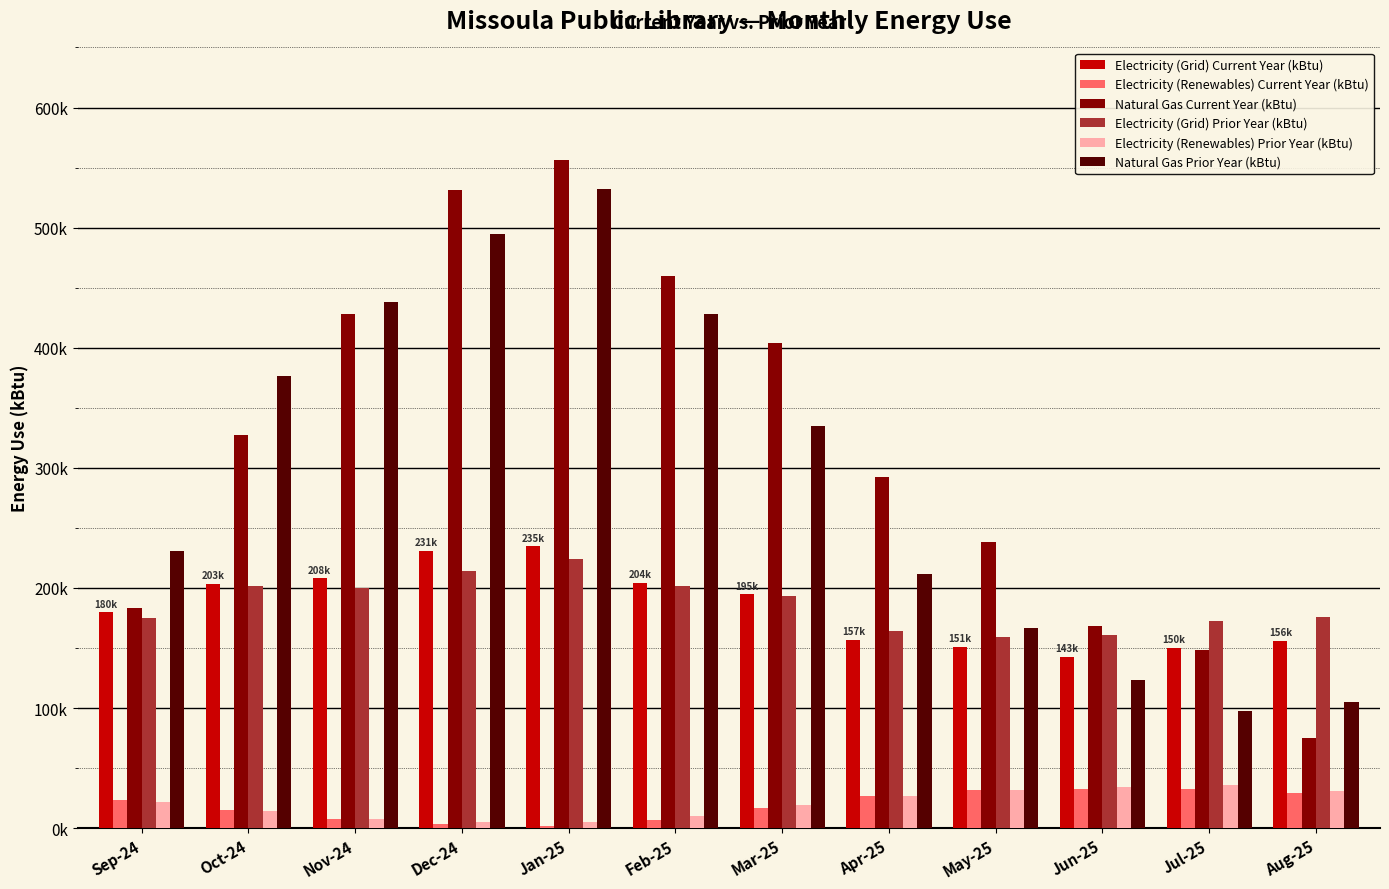

At which label does Electricity (Renewables) Current Year (kBtu) first exceed 23245?

Sep-24